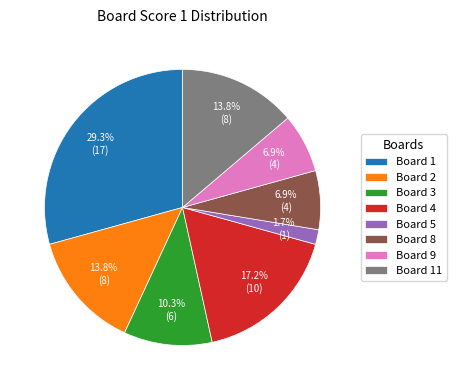

Does Board 5 represent more than half of the total?

No